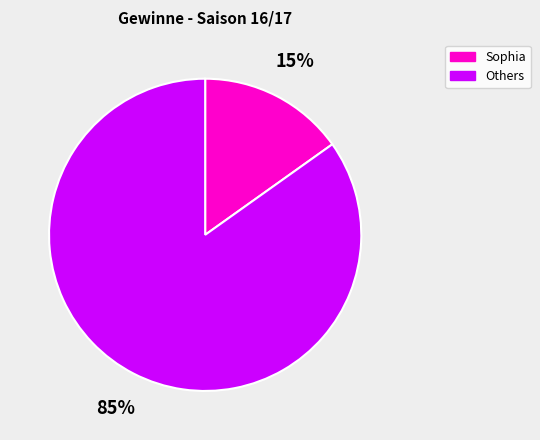

True or false: Sophia accounts for 24% of the total.

False